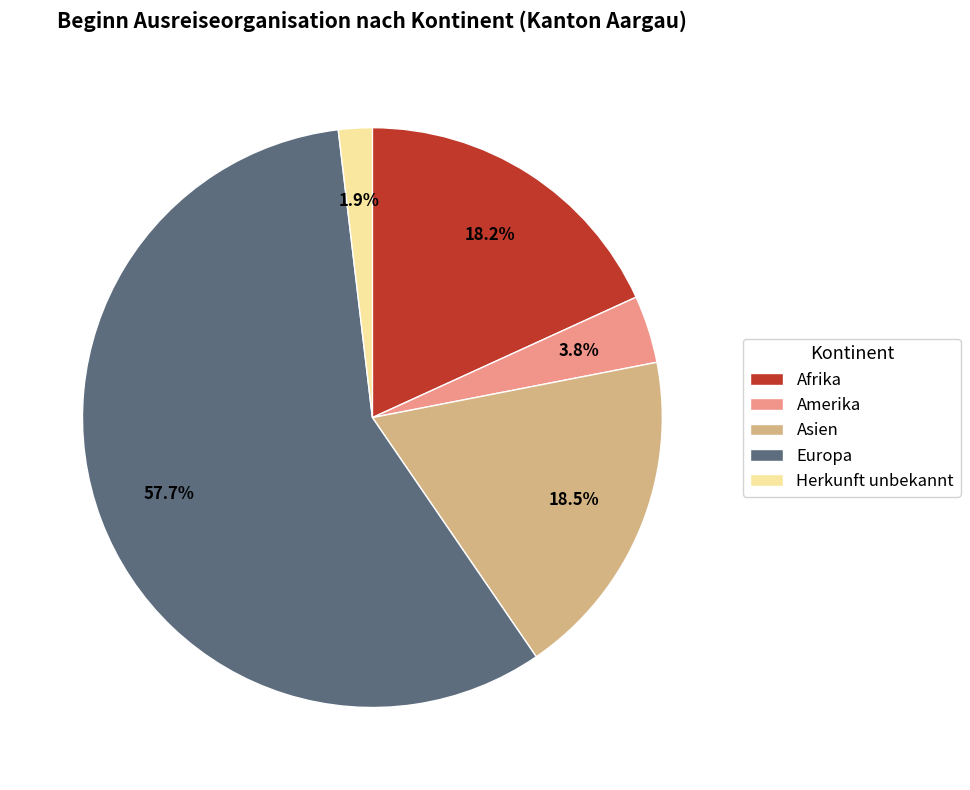

To the nearest percent, what is the combined percentage of Asien and Amerika?

22%